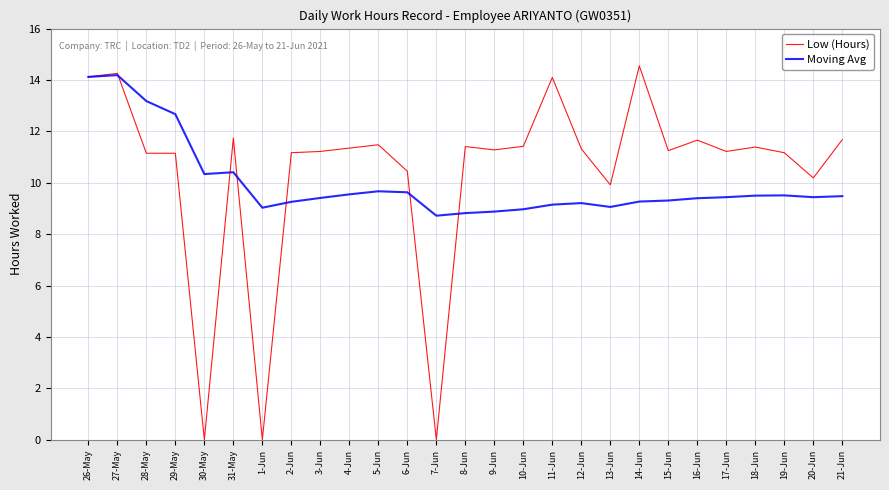

What position from the right is 12-Jun?

10